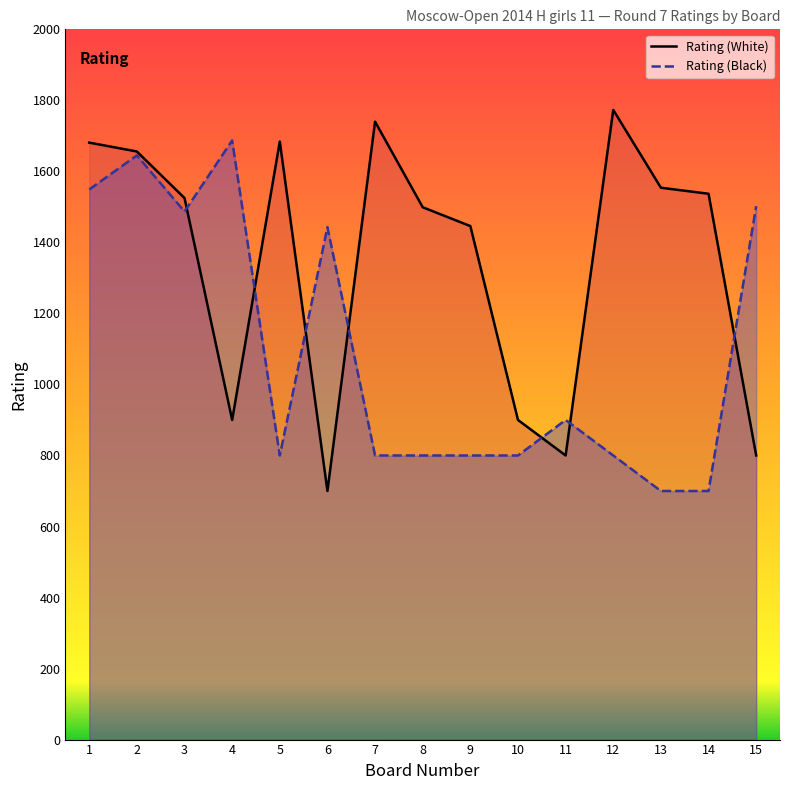

Reading left to right, extract all data points from this chart.

Rating (White): 1681	1656	1525	900	1684	700	1740	1499	1446	900	800	1773	1554	1537	800
Rating (Black): 1549	1645	1487	1687	800	1443	800	800	800	800	900	800	700	700	1502